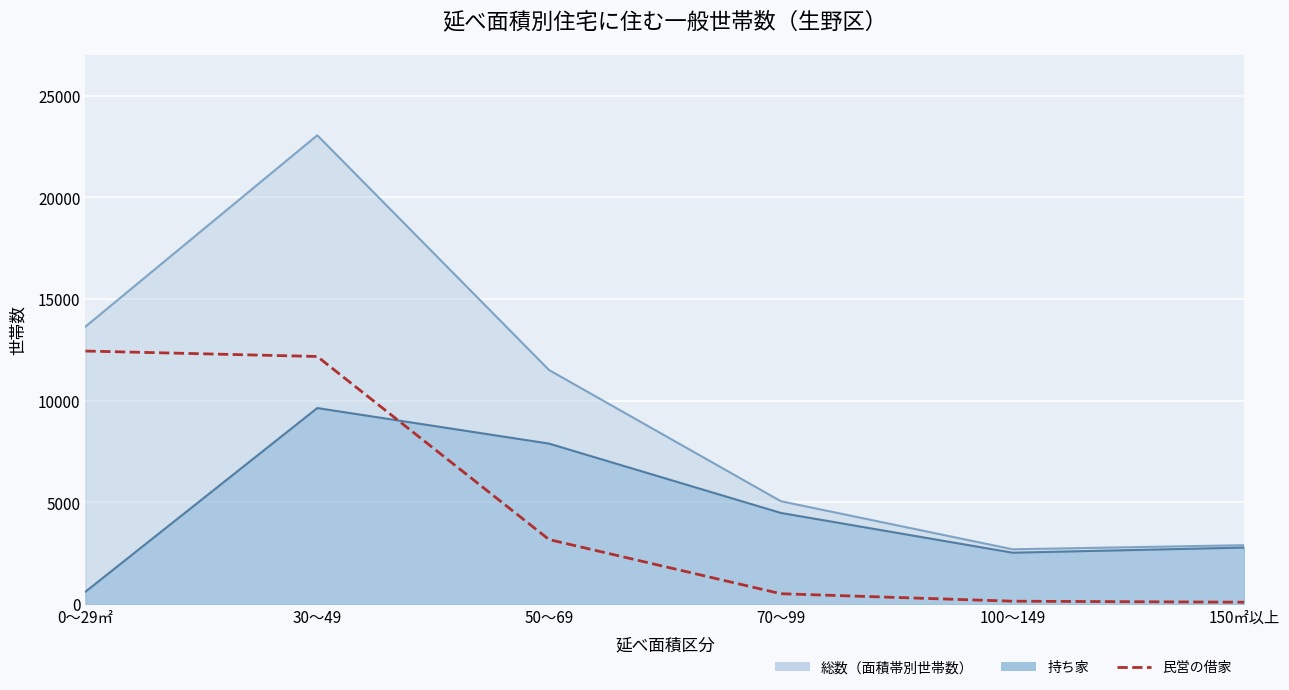

Between 150㎡以上 and 50～69, which is larger?

50～69